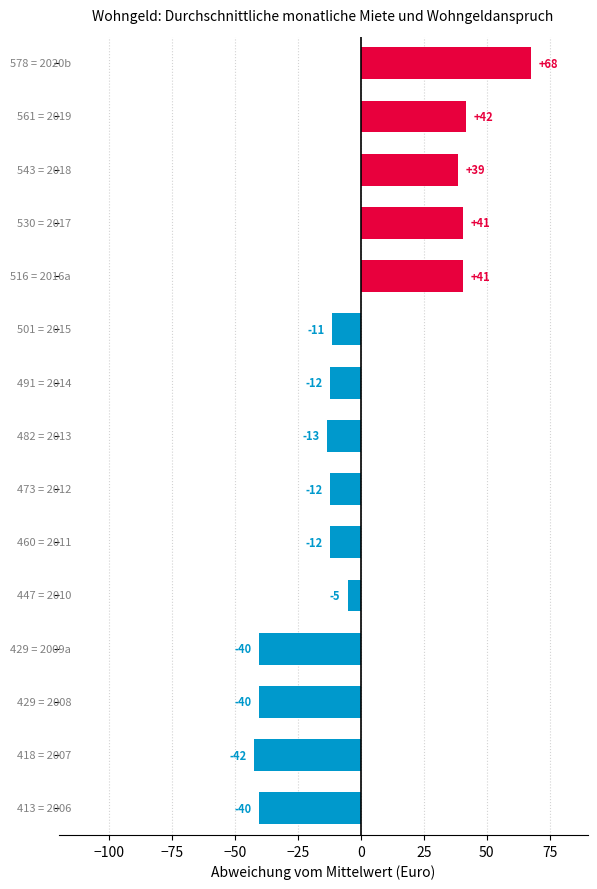

What is the difference between the second highest and second lowest values?

82.0